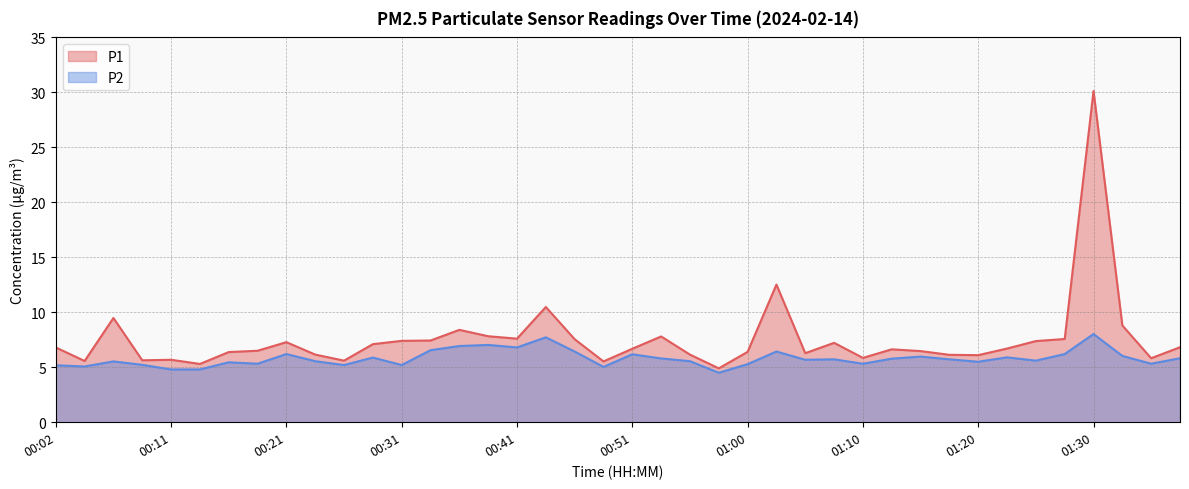

Is it true that P1 equals 1.9 at 01:27?

False